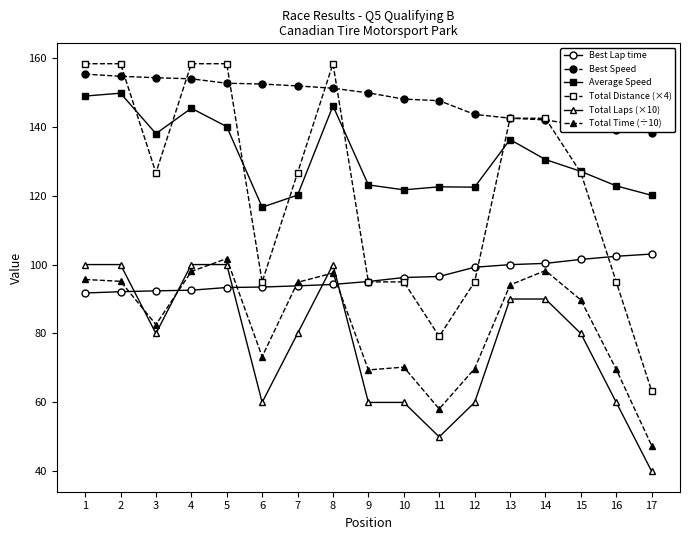

True or false: Best Lap time and Average Speed intersect in this chart.

False